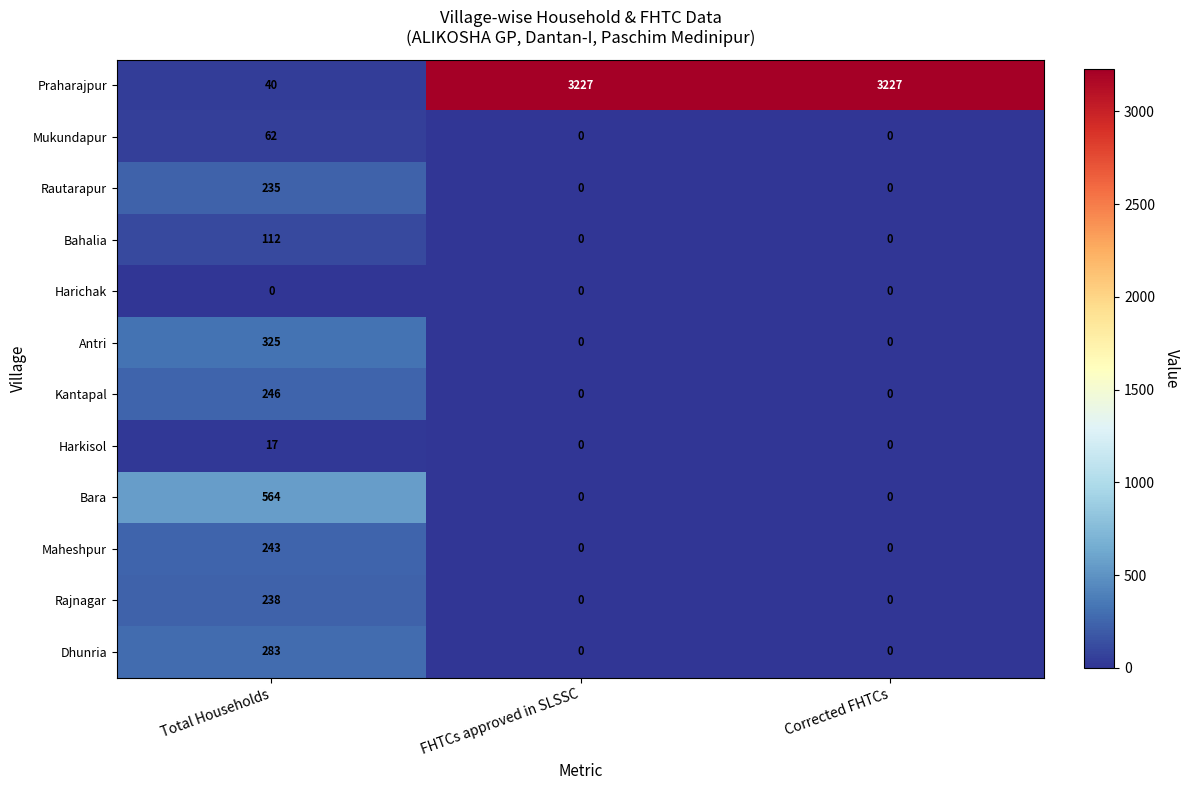

At how many categories does at least one series exceed 1277?

2